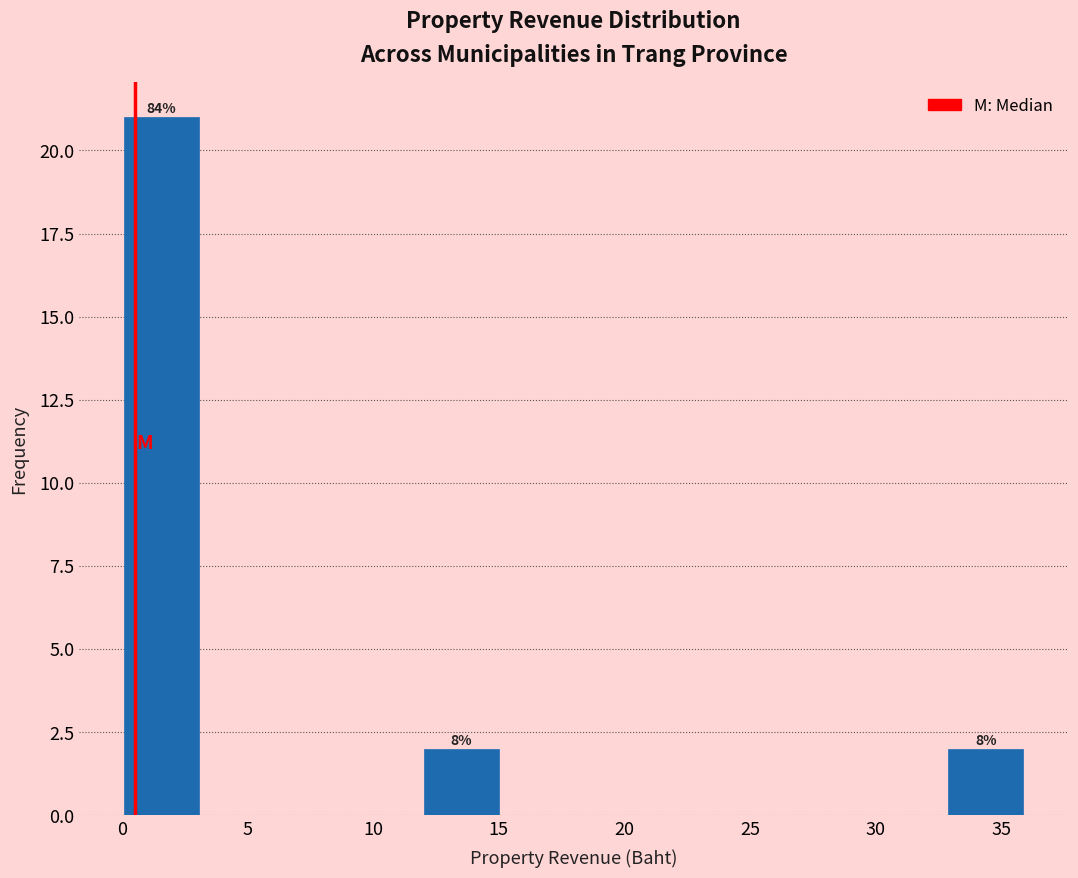

Which range on the x-axis has the tallest bar?

0 to 3